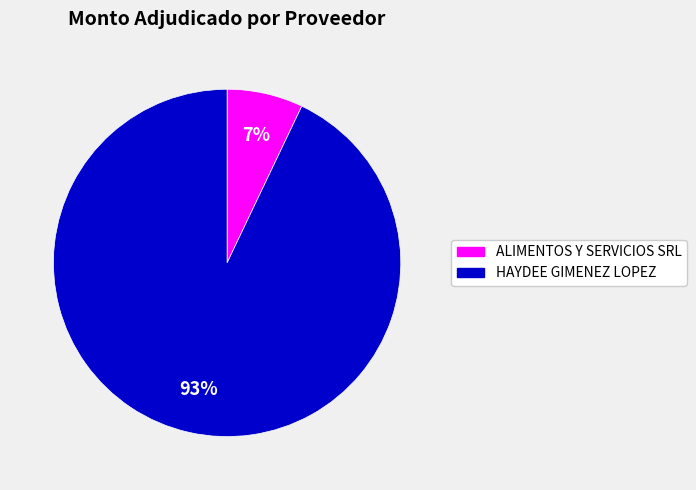

True or false: ALIMENTOS Y SERVICIOS SRL accounts for 7% of the total.

True